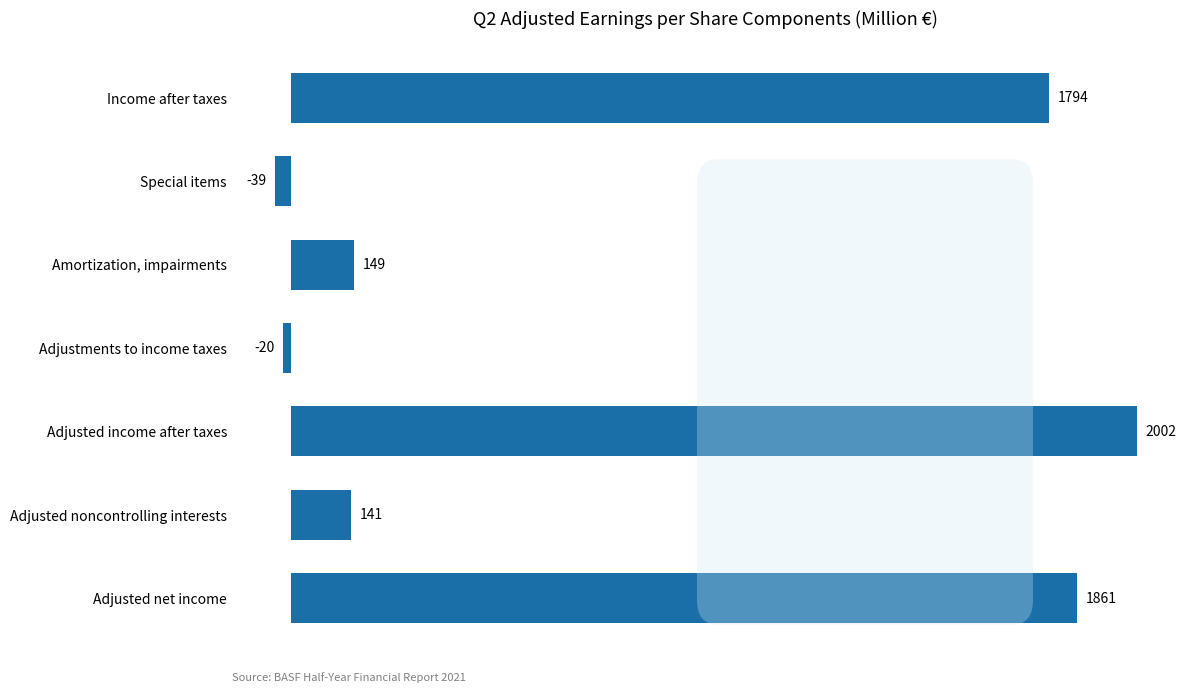

How many distinct data groups are displayed?

1